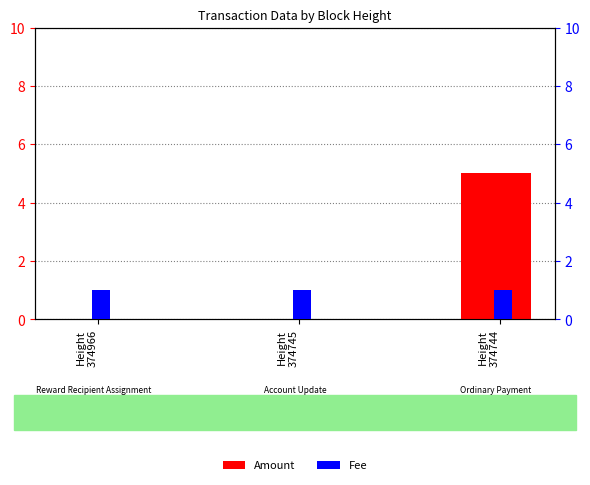

At how many categories does at least one series exceed 3?

1